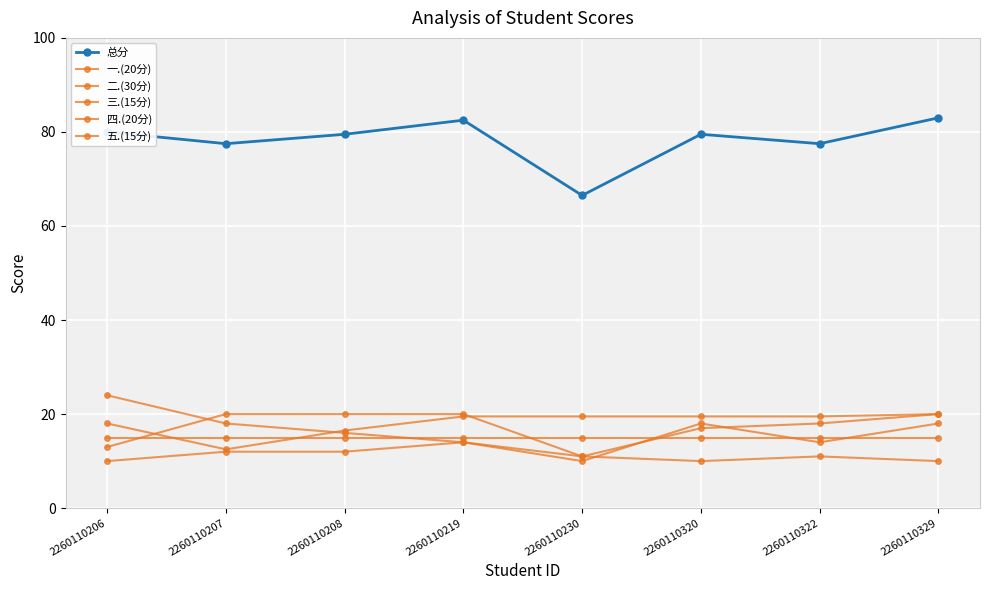

How many categories are shown in the chart?

8